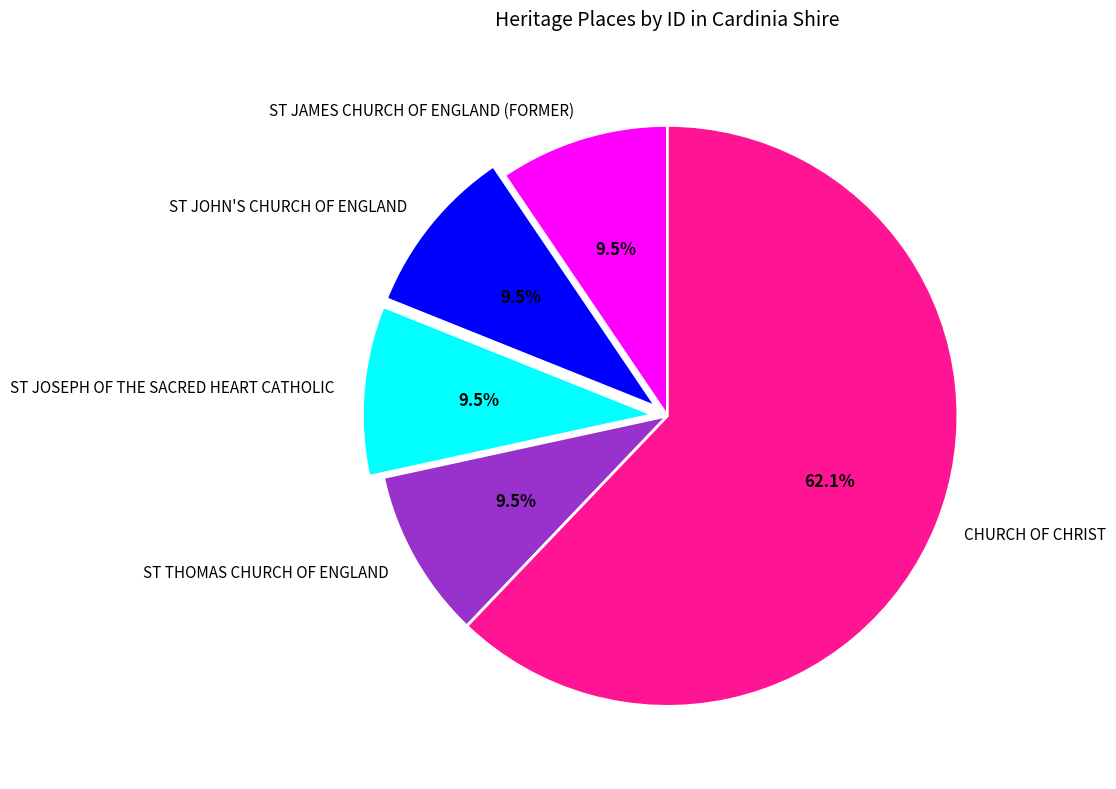

How many segments does this pie chart have?

5